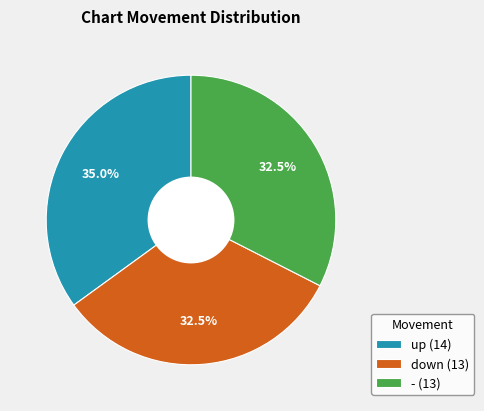

Between - (13) and up (14), which is larger?

up (14)